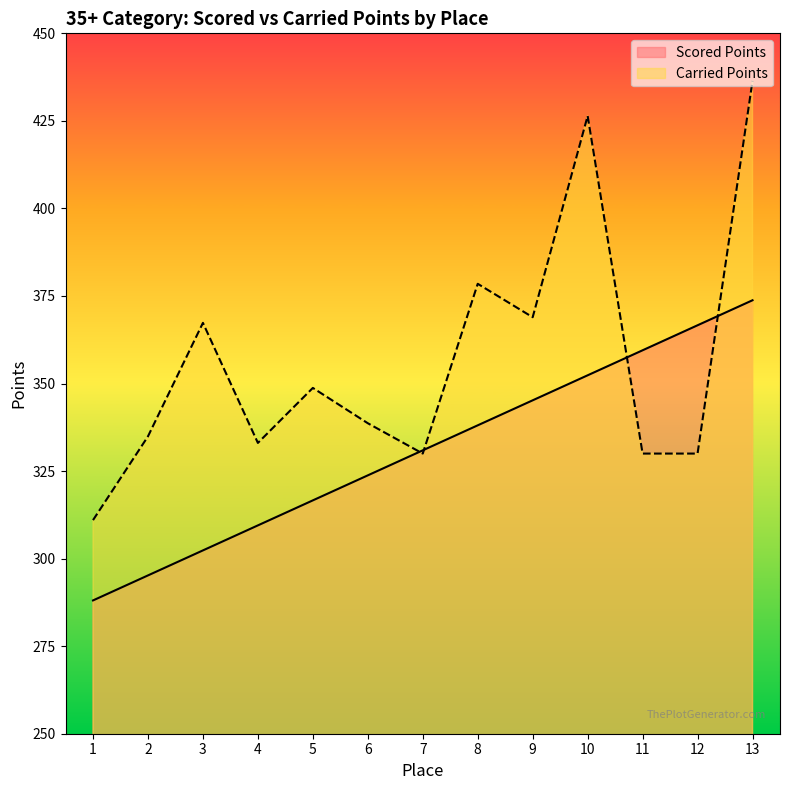

Which has a higher value, 11 or 2?

11